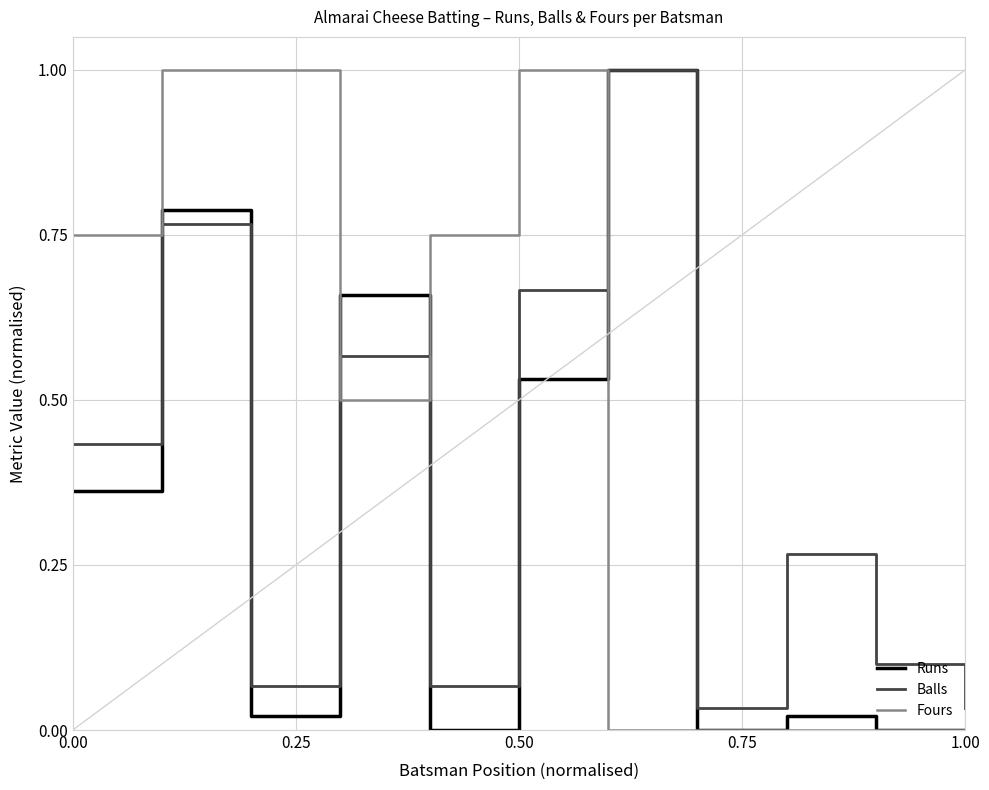

Which series ends up on top after the final intersection of Fours and Balls?

Balls